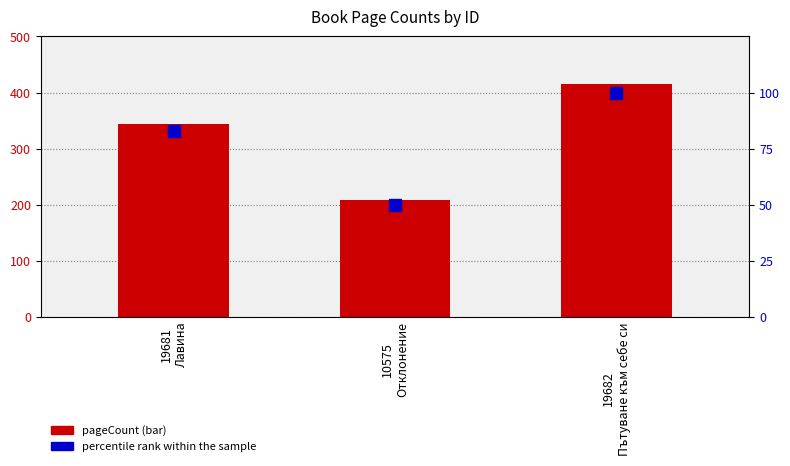

How many categories are shown in the chart?

3